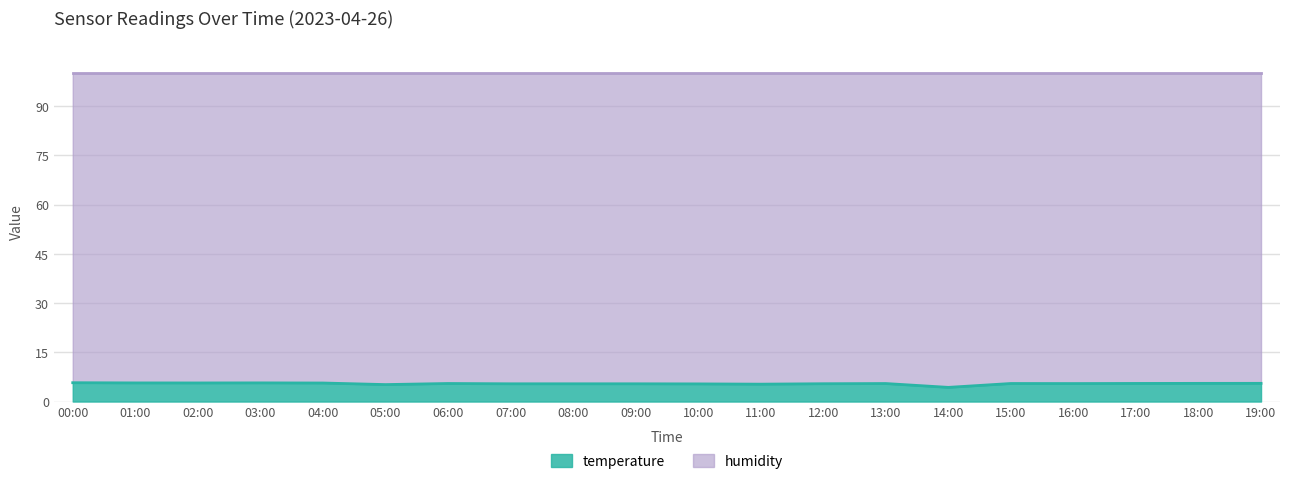

The chart shows a value of 7.4 at 17:00. True or false?

False